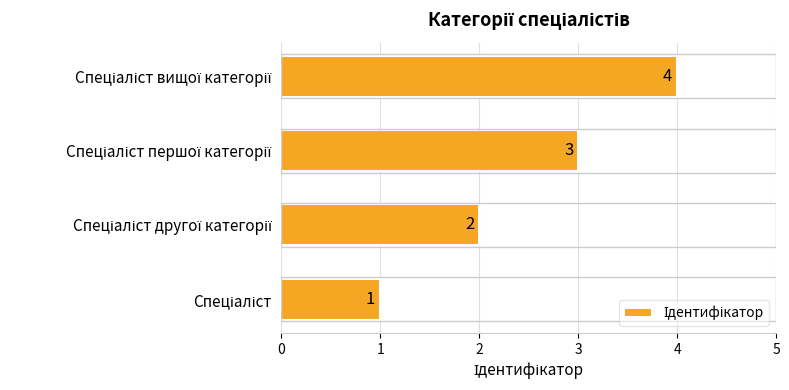

How many values are between 2 and 4?

3